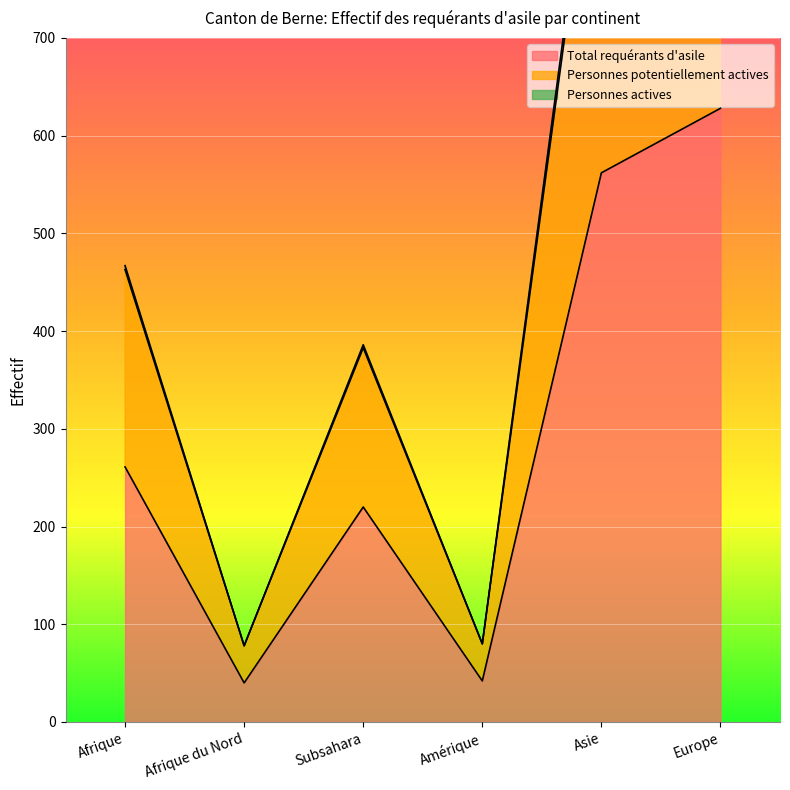

What is the sum of the Personnes potentiellement actives values at Afrique and Europe?

1573